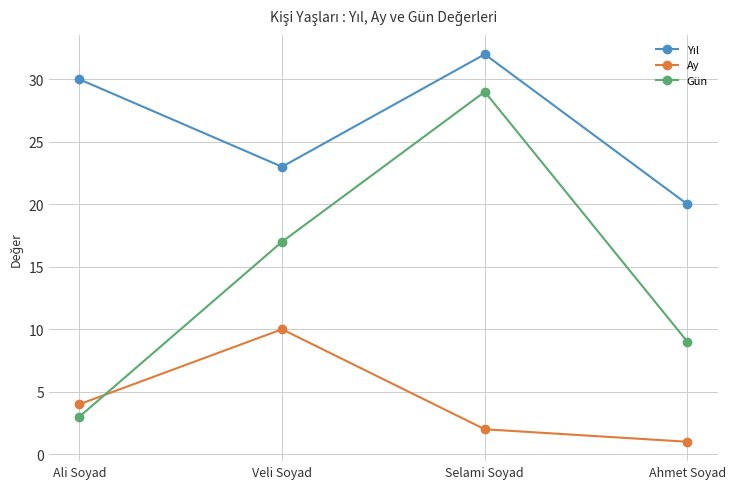

What is the minimum value for Ay?

1